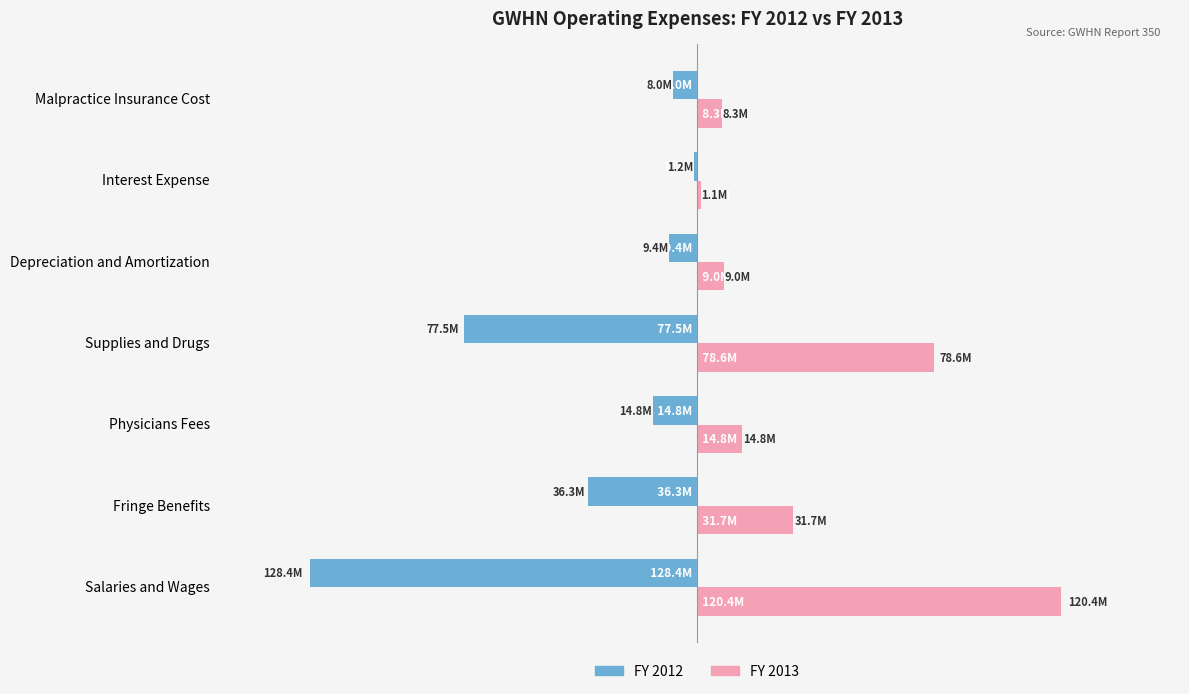

What are all the series names shown in the legend?

FY 2012, FY 2013